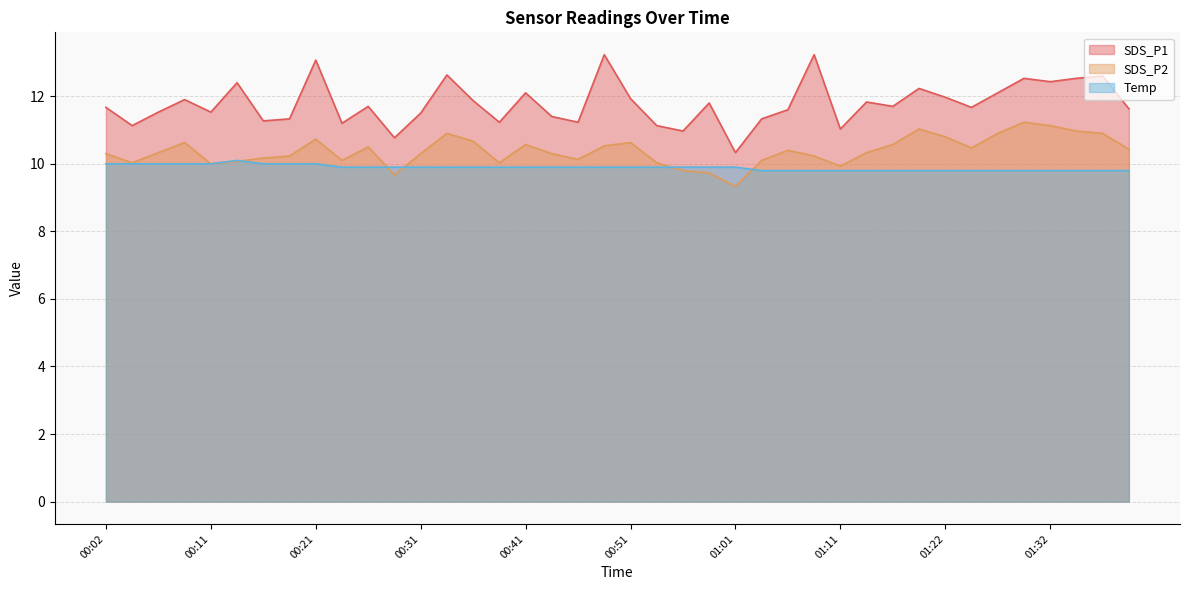

What value does the SDS_P1 series have at 00:36?

11.9